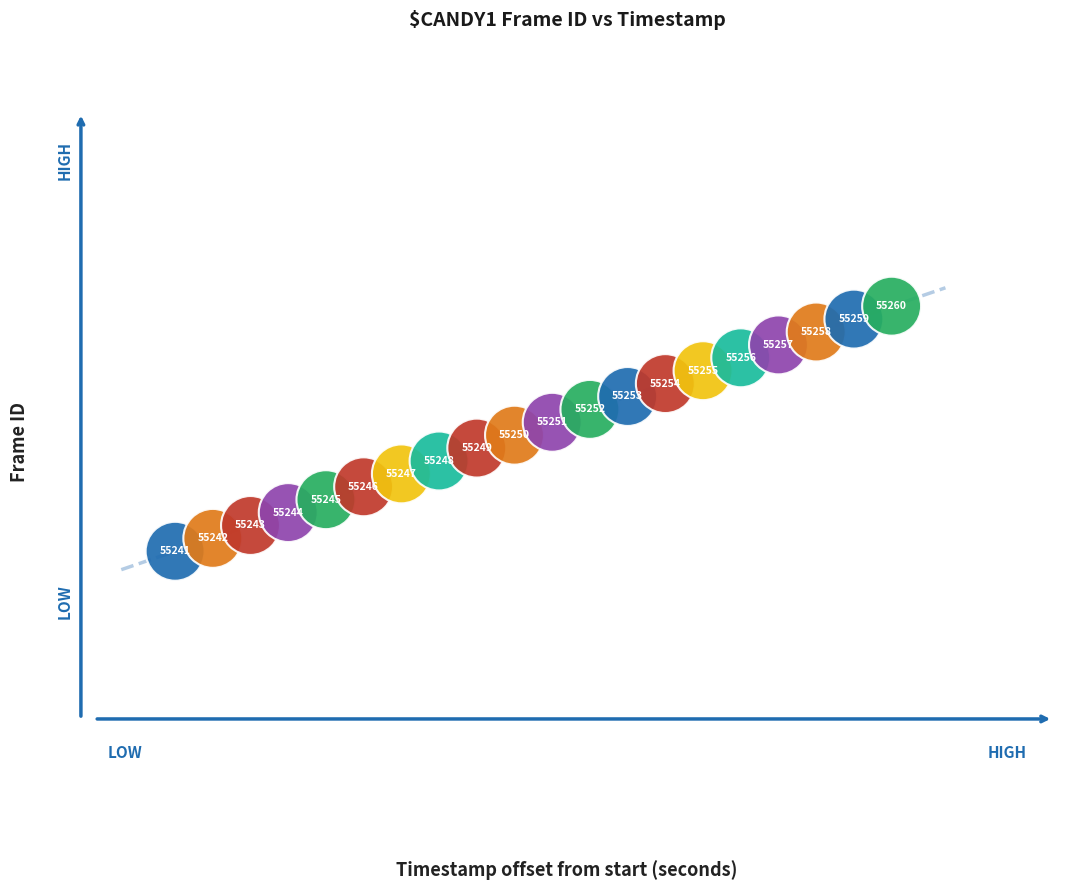

What is the range of Y values (max minus min)?

19